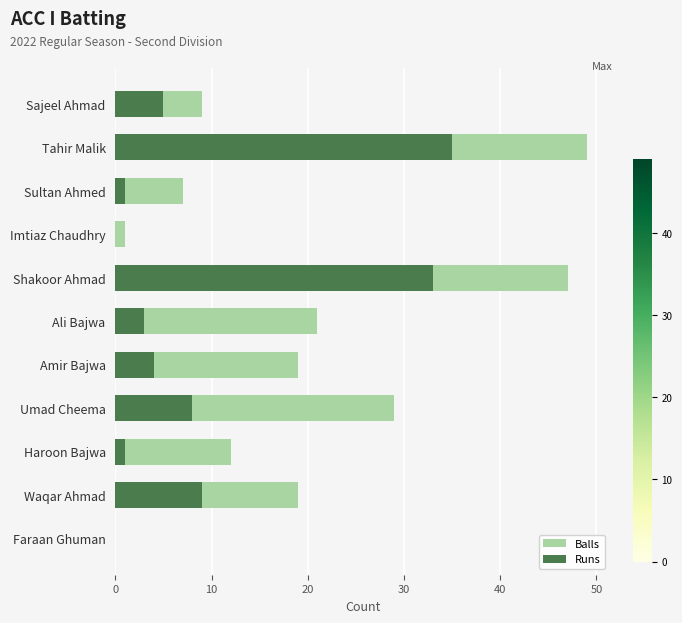

Is it true that Runs equals 8 at Umad Cheema?

True